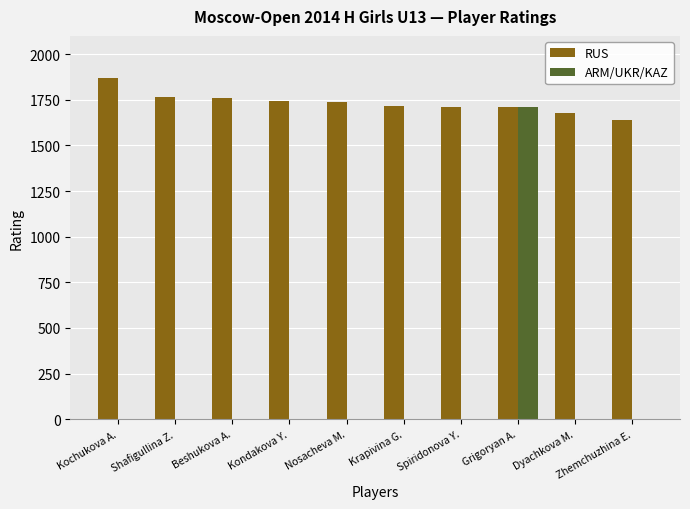

Which series has the largest total across all categories?

RUS